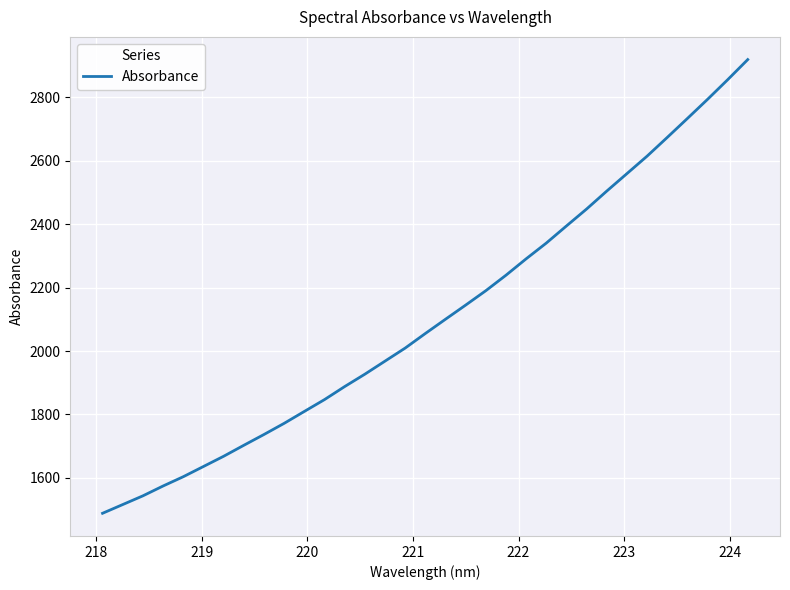

What is the minimum value shown in the chart?

1488.6